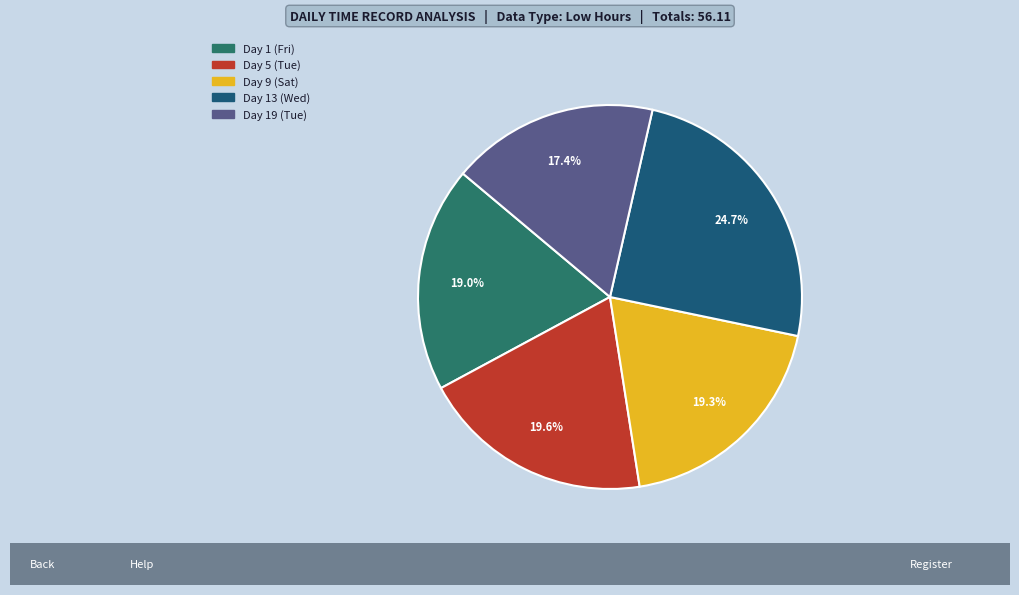

The Day 13 (Wed) slice represents 38% of the pie. True or false?

False